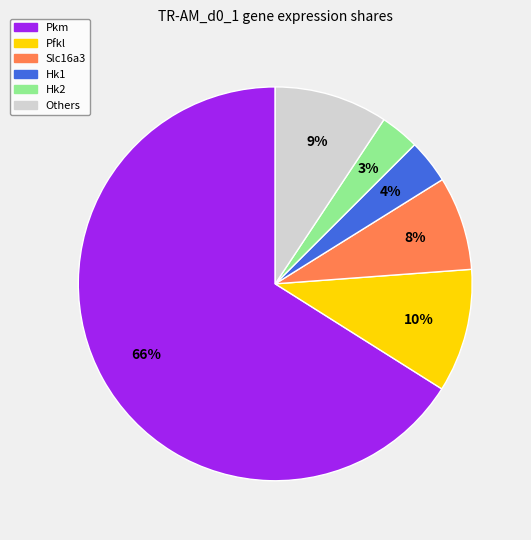

To the nearest percent, what is the average slice percentage?

17%